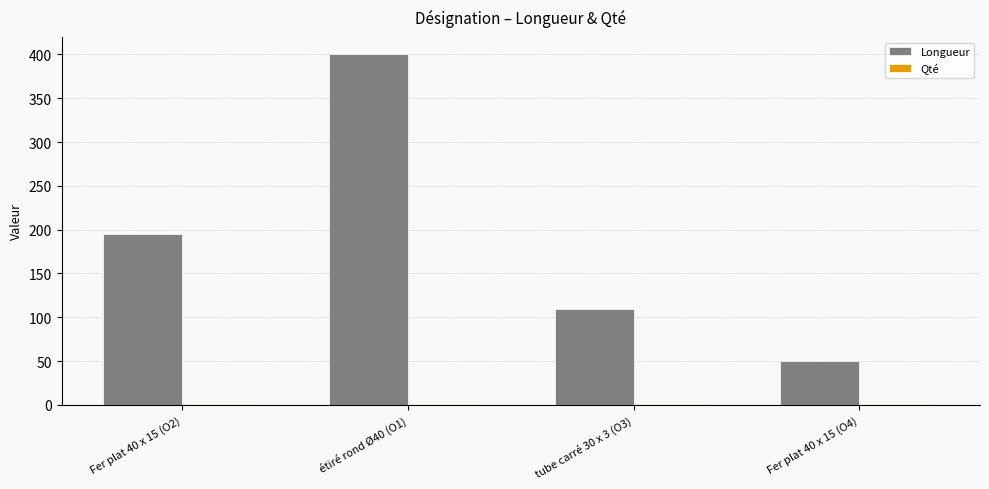

Which series has the largest range (max minus min)?

Longueur